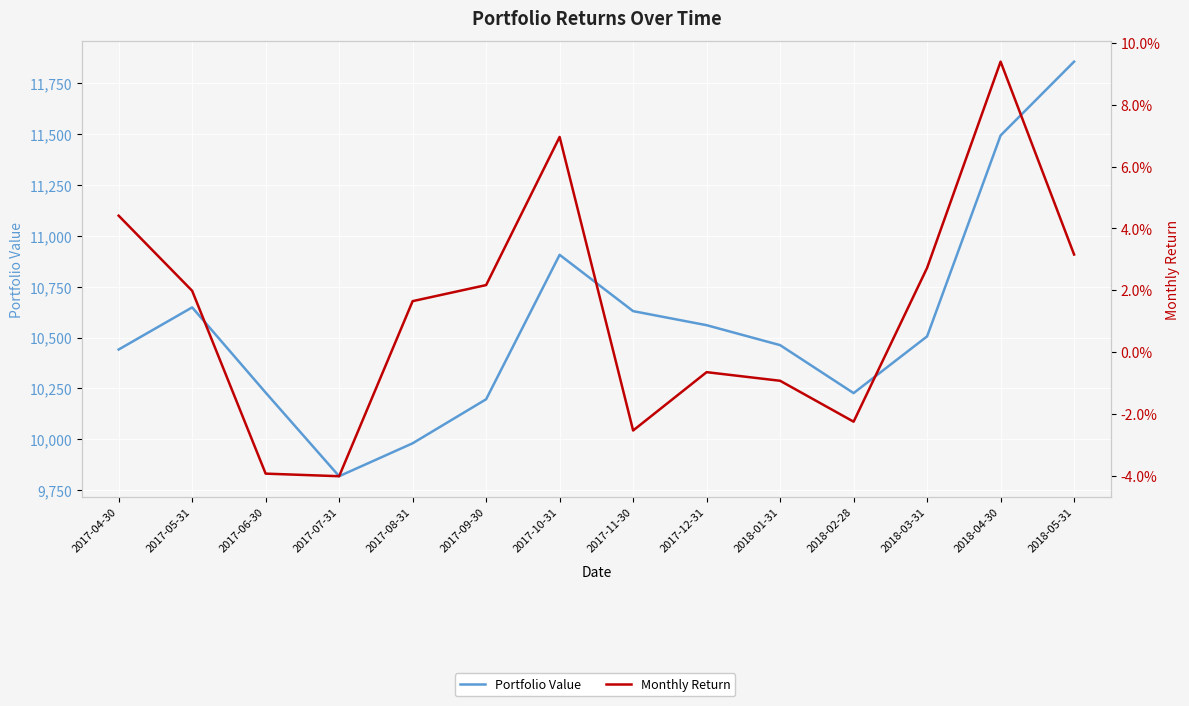

Where is Portfolio Value nearest to the value 10836?

2017-10-31